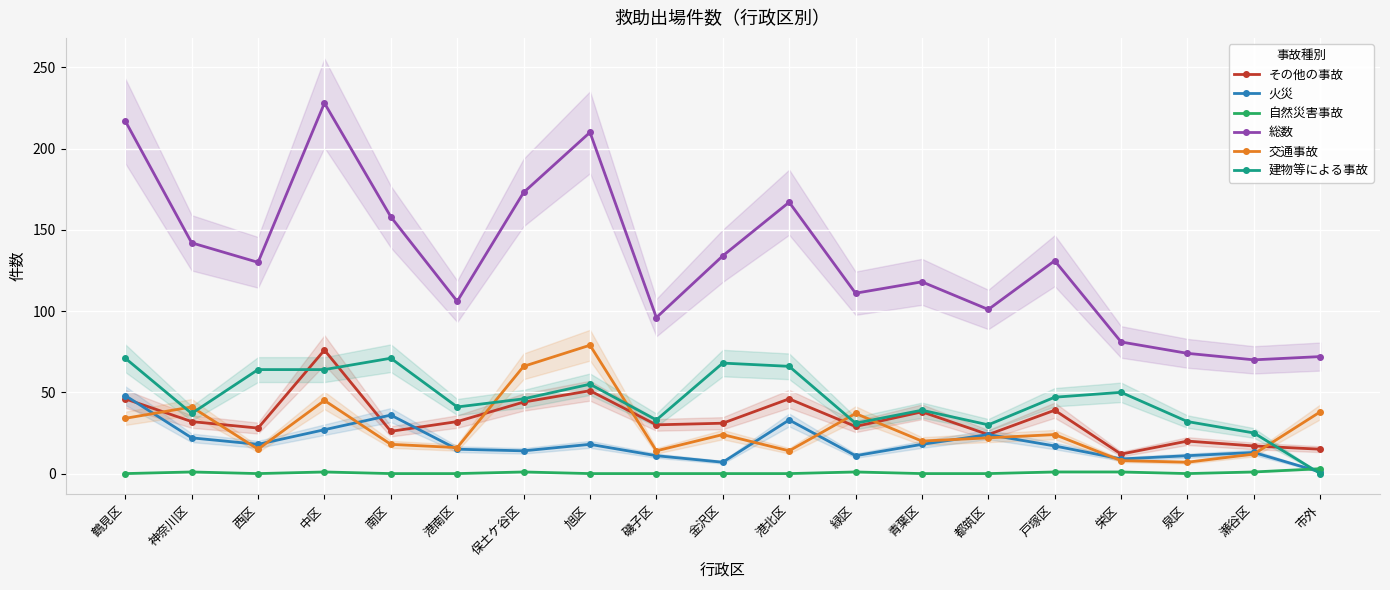

The その他の事故 series shows 44 at 保土ケ谷区. True or false?

True